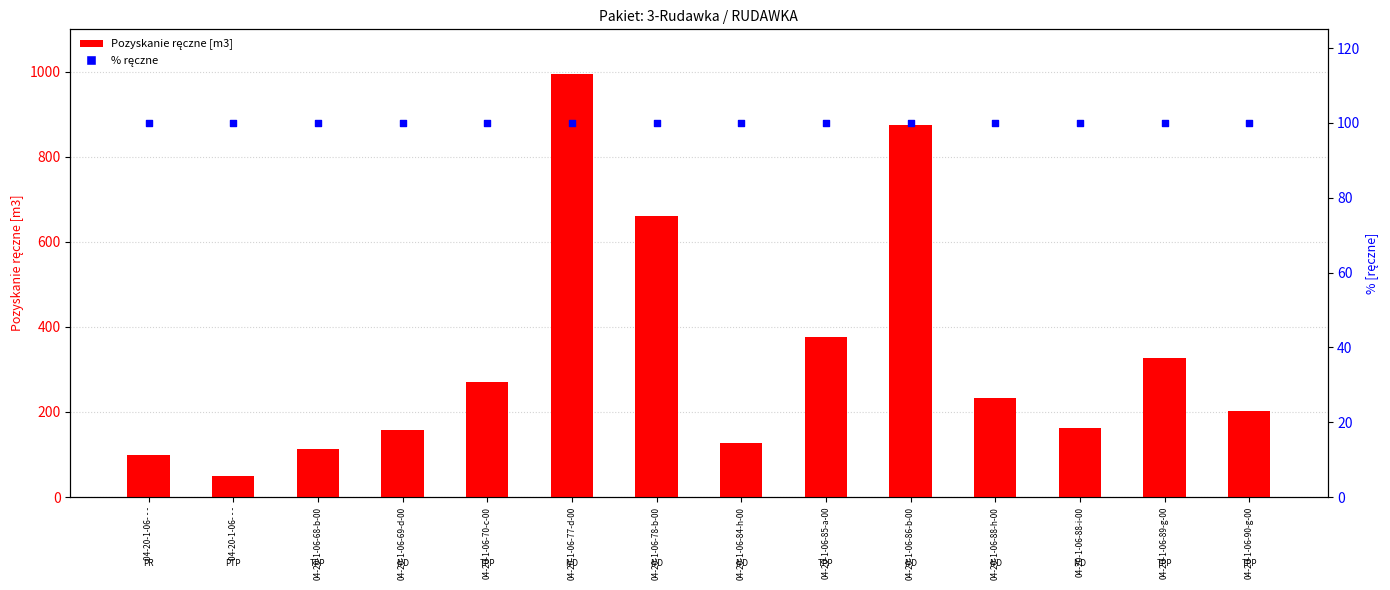

What are all the series names shown in the legend?

Pozyskanie ręczne [m3], % ręczne